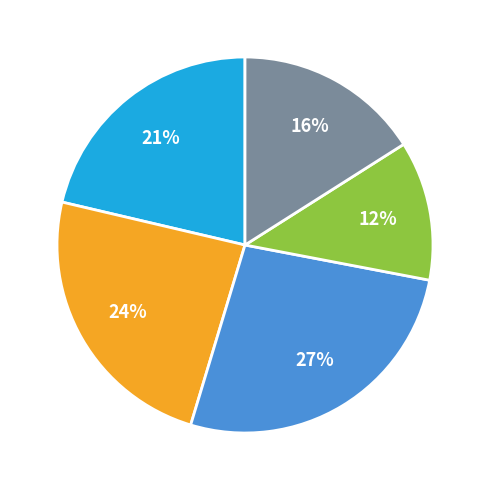

To the nearest percent, what is the average slice percentage?

20%